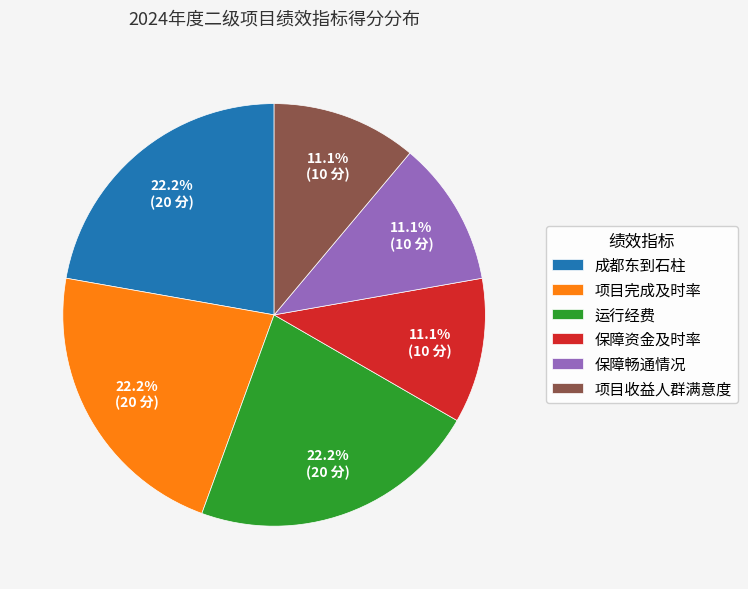

Which has a higher value, 运行经费 or 项目收益人群满意度?

运行经费